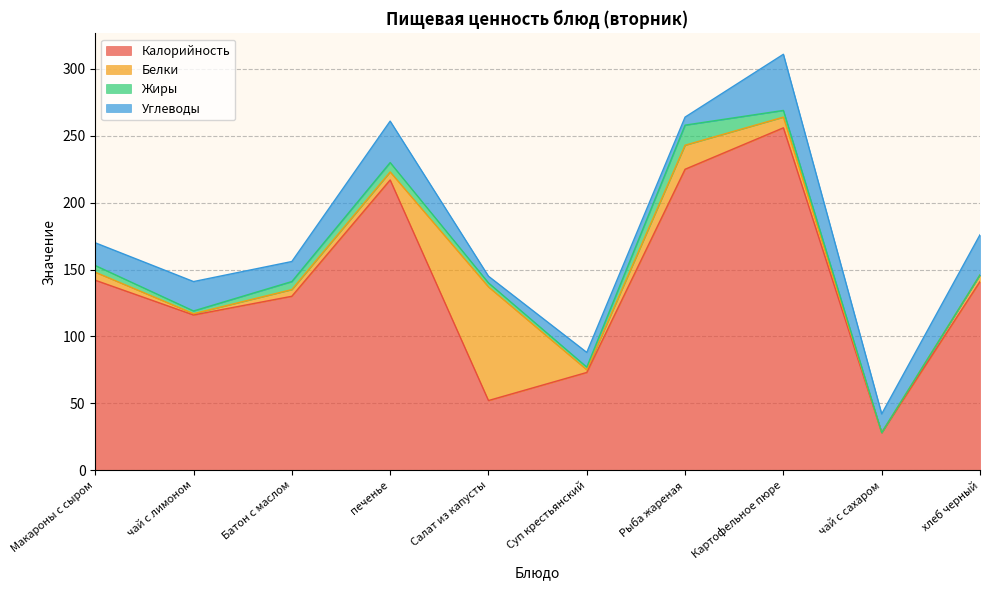

The value of Белки at Батон с маслом is 5. True or false?

True